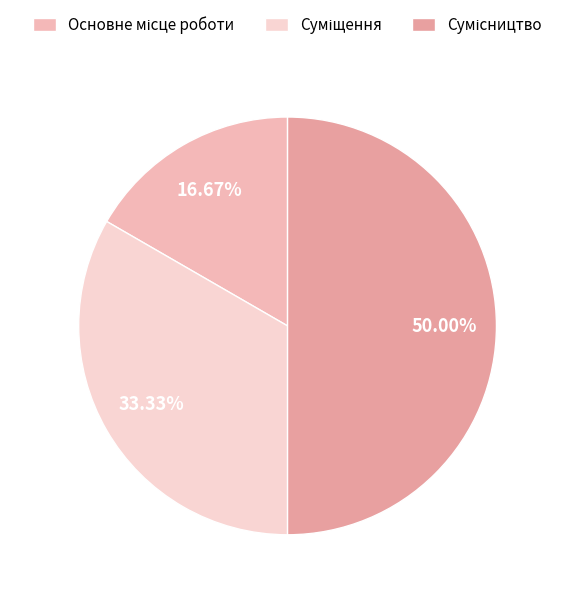

Count the number of slices in the pie.

3